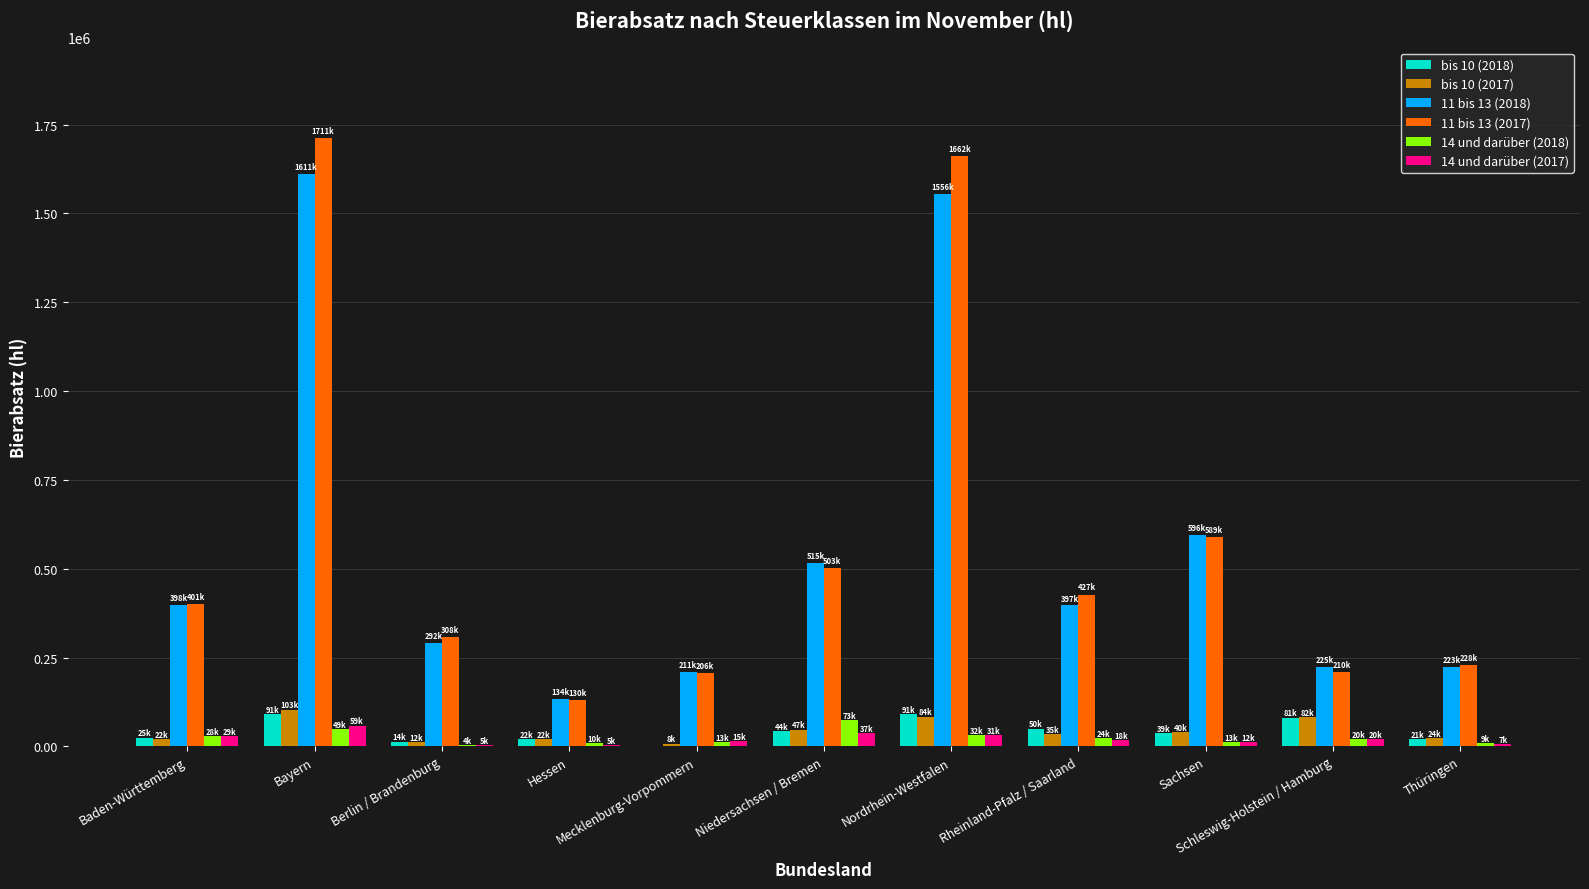

What is the maximum value shown in the chart?

1710898.4